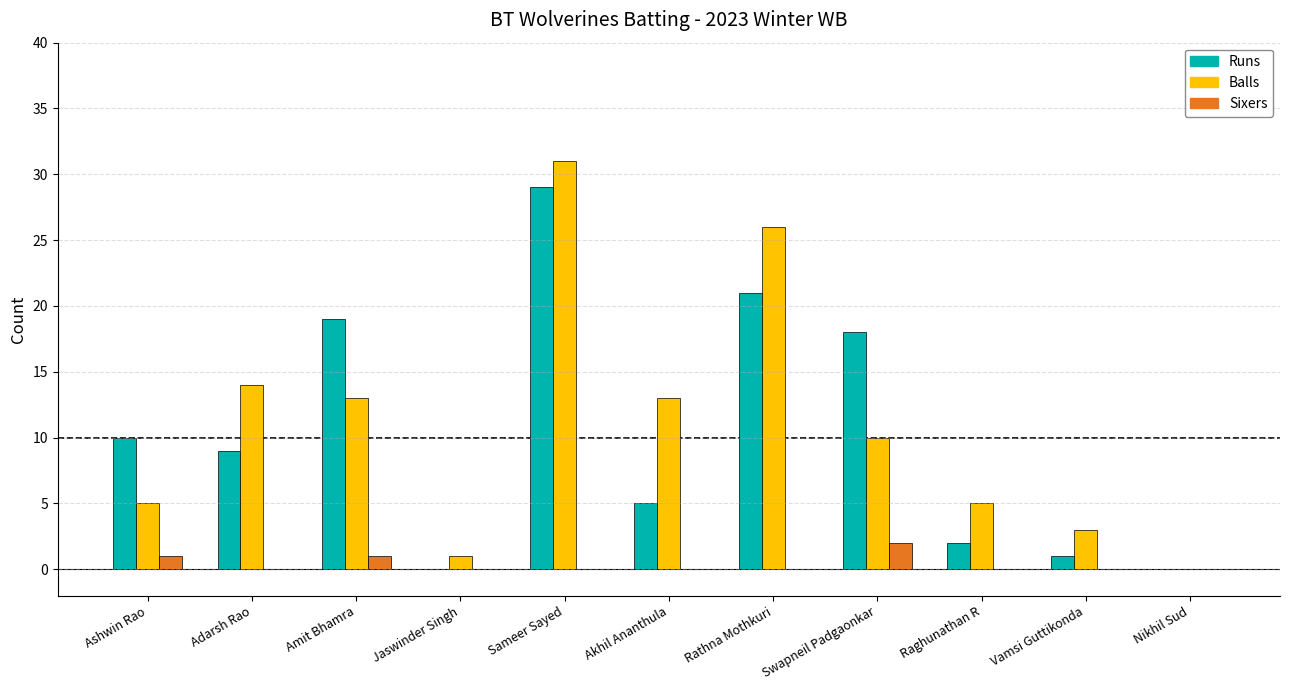

What is the highest value of the Sixers series?

2